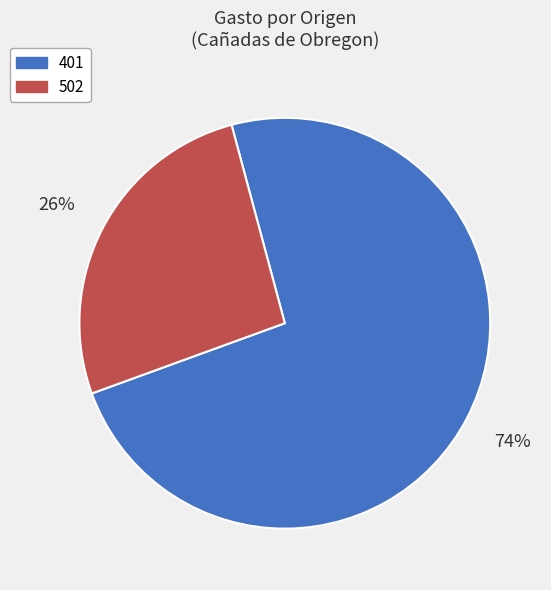

To the nearest percent, what is the average slice percentage?

50%